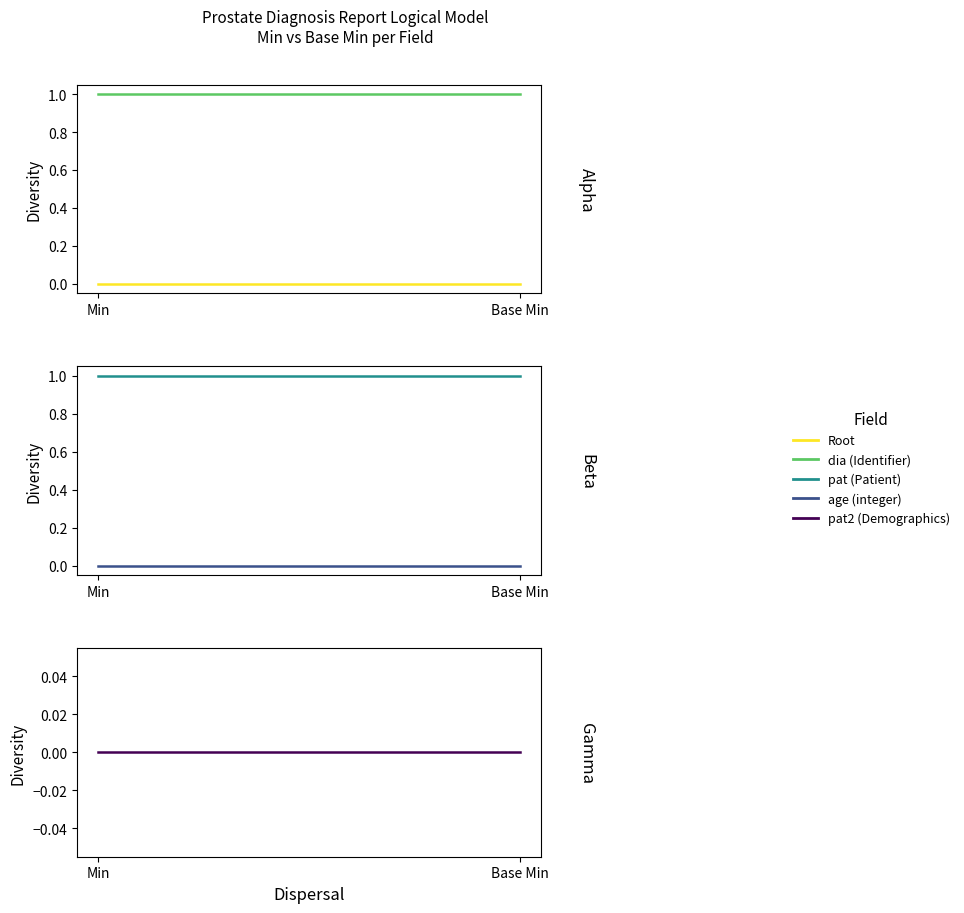

What is the label of the 1st point from the right?

Base Min